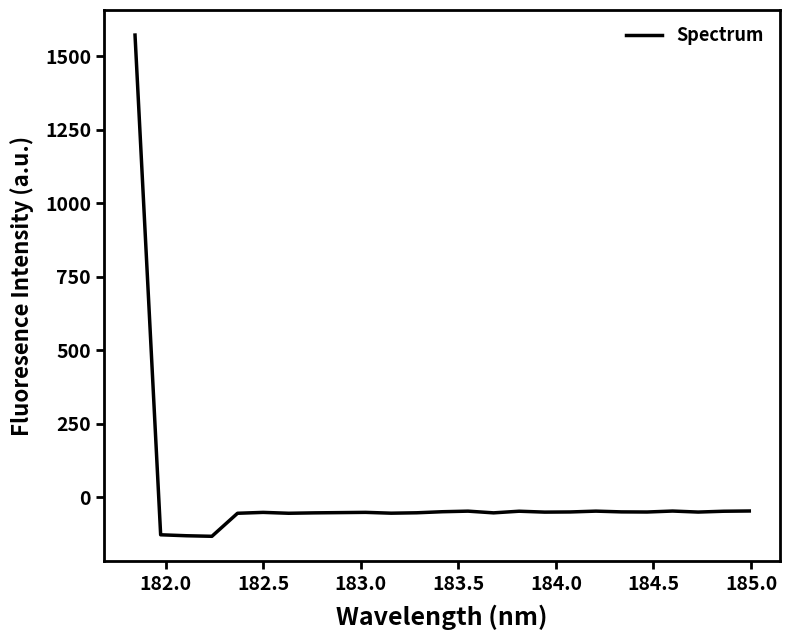

What is the difference between the maximum and minimum values?

1705.0